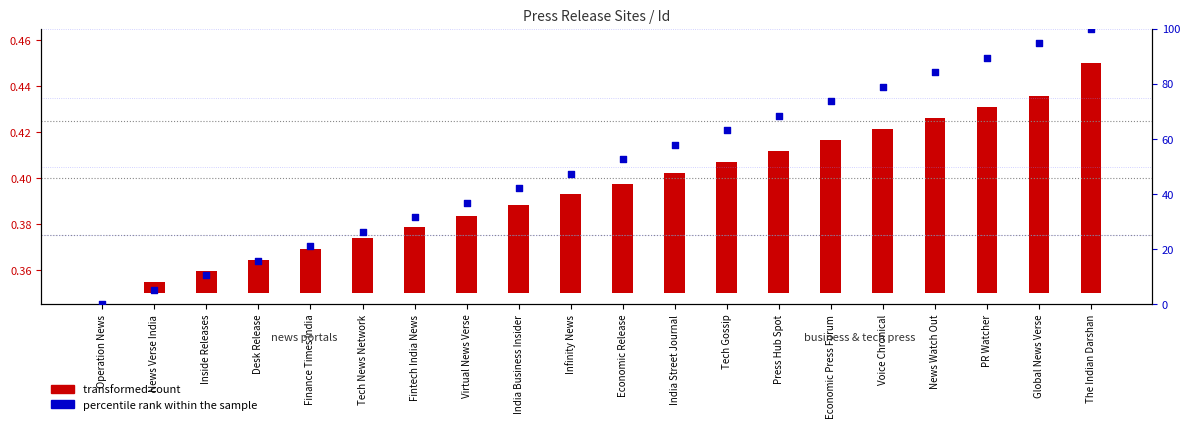

What is the change in value from Fintech India News to Economic Release?

+21.1